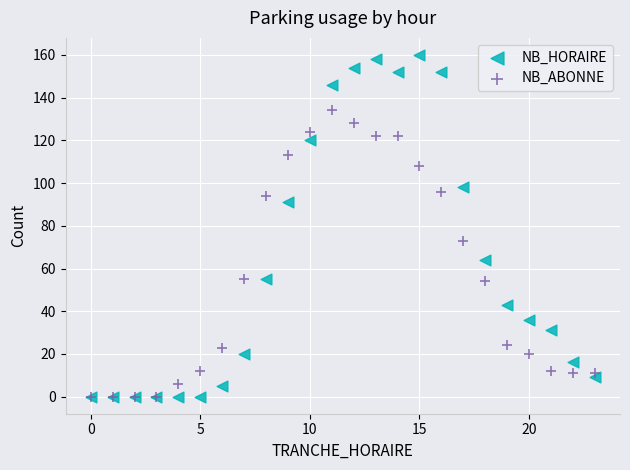

Across all series, what Y value is closest to 80?

73